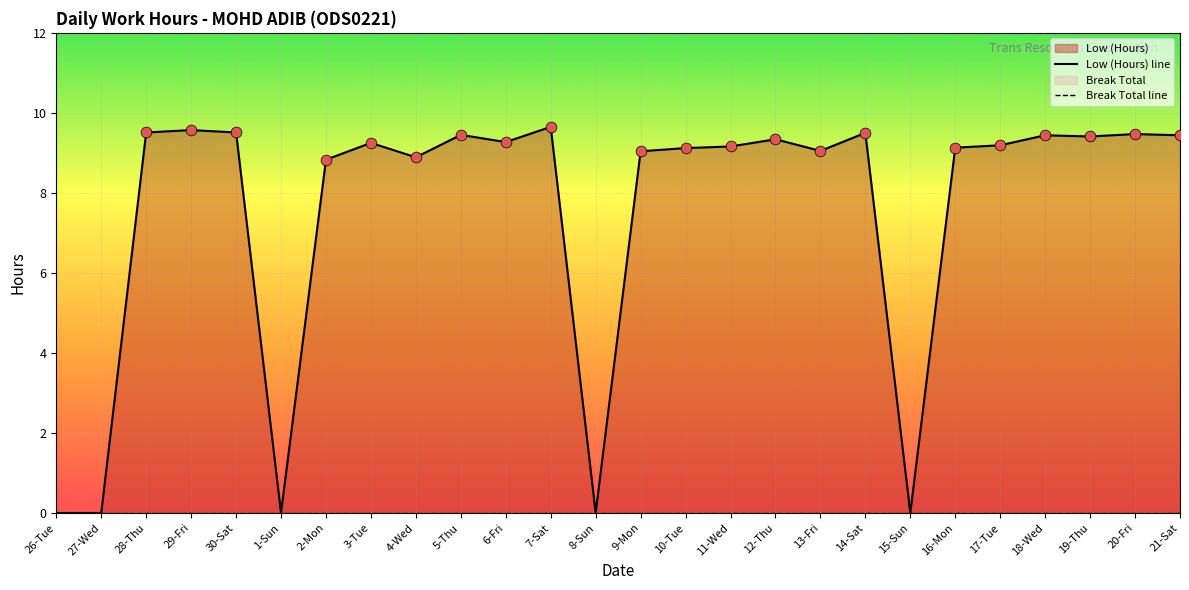

Which series has the largest total across all categories?

Low (Hours) line